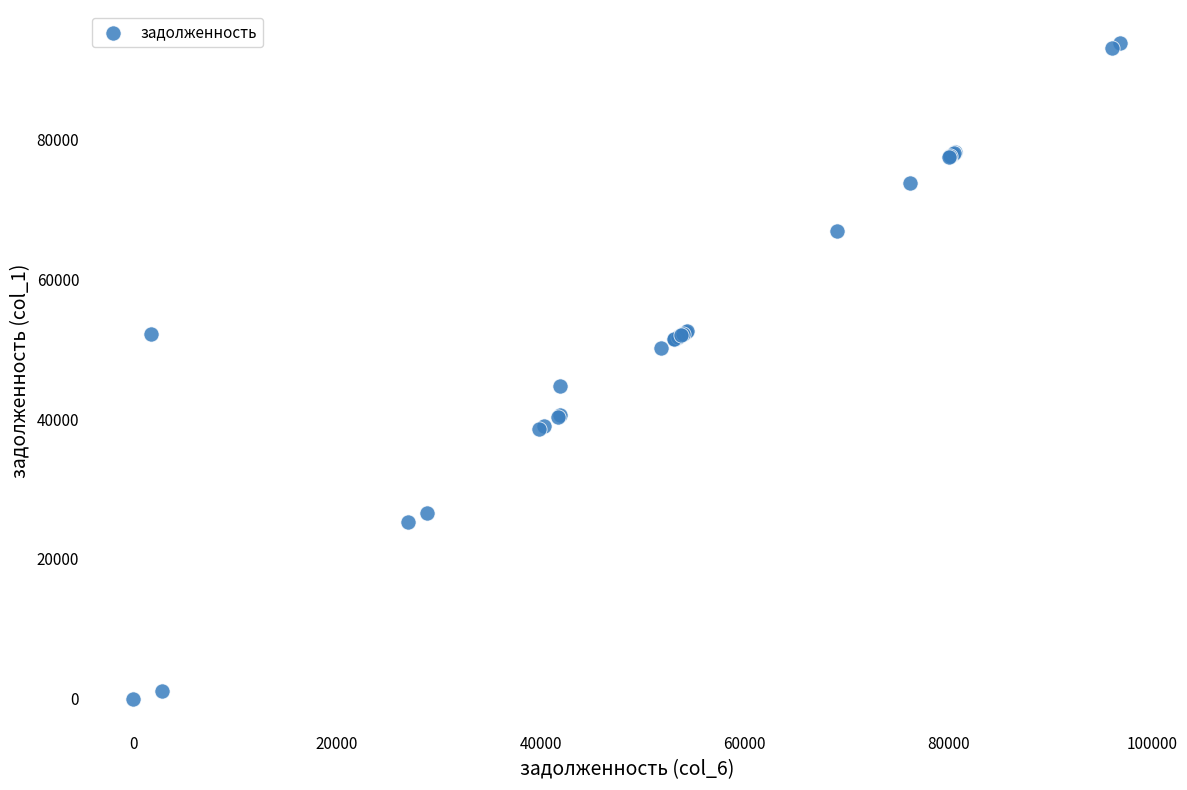

What Y value in the scatter plot is closest to 46912?

44672.0